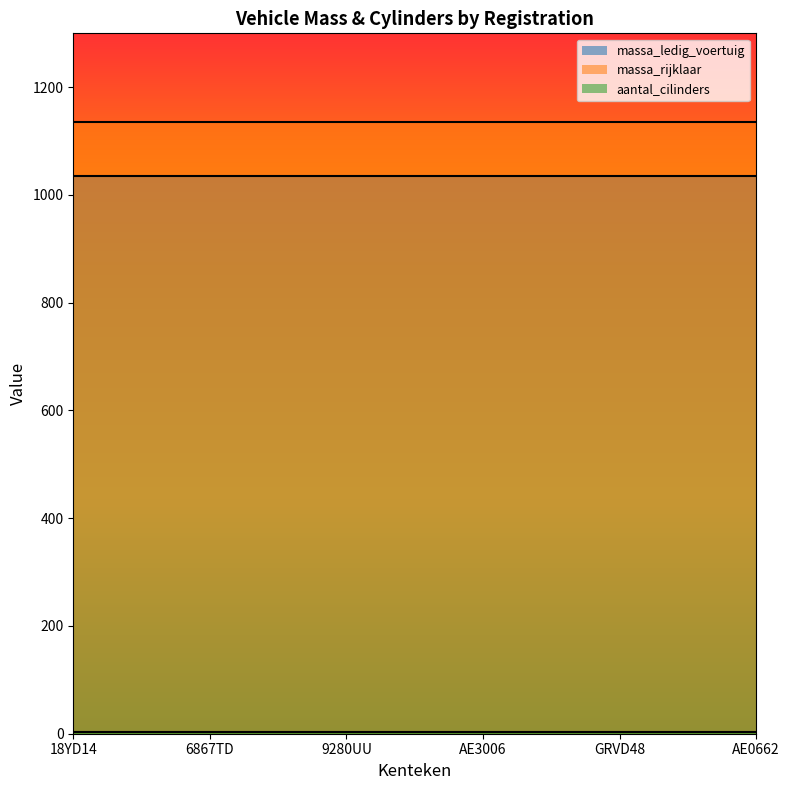

At how many categories does at least one series exceed 62?

6